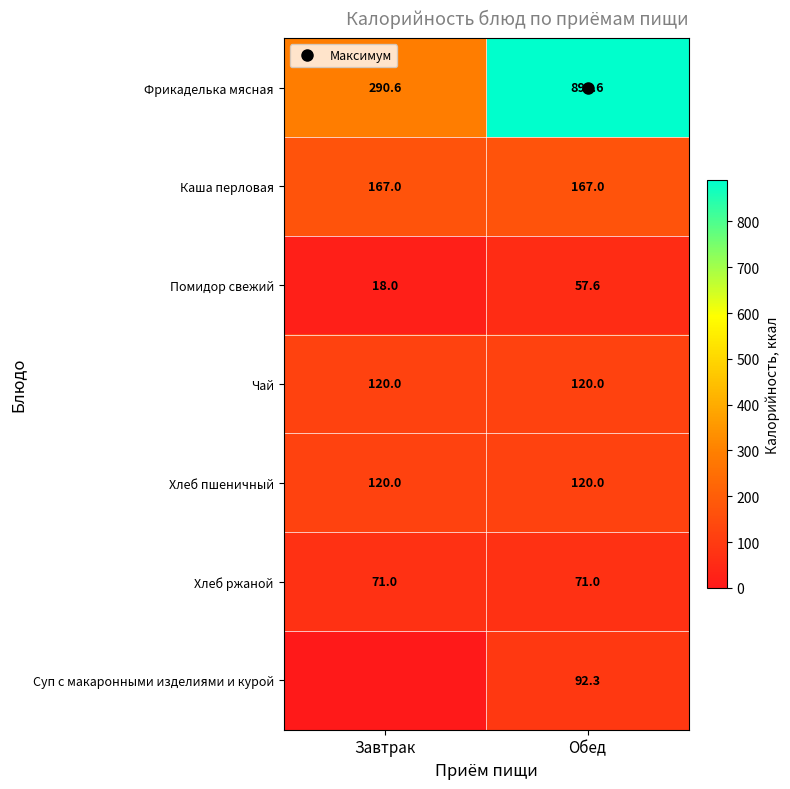

Between Завтрак and Обед, which series saw the biggest shift?

Фрикаделька мясная